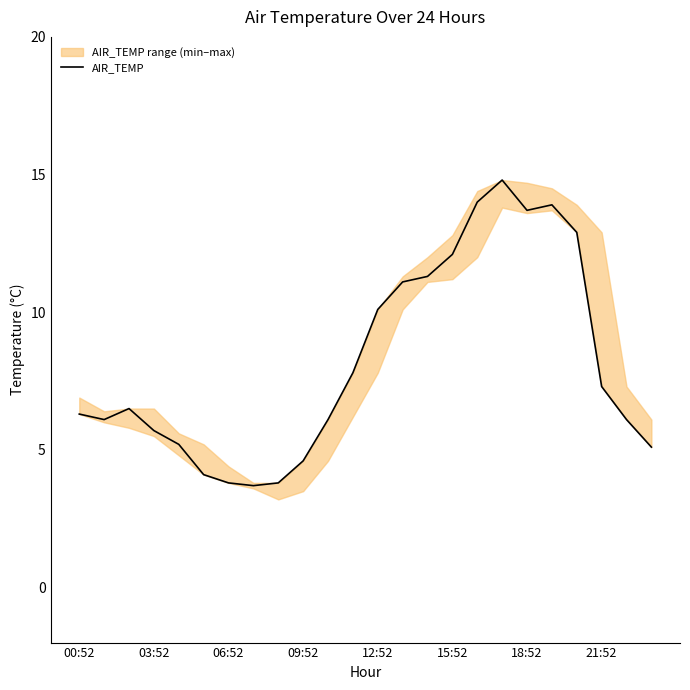

True or false: there are more than 2 points higher than both neighbors.

True